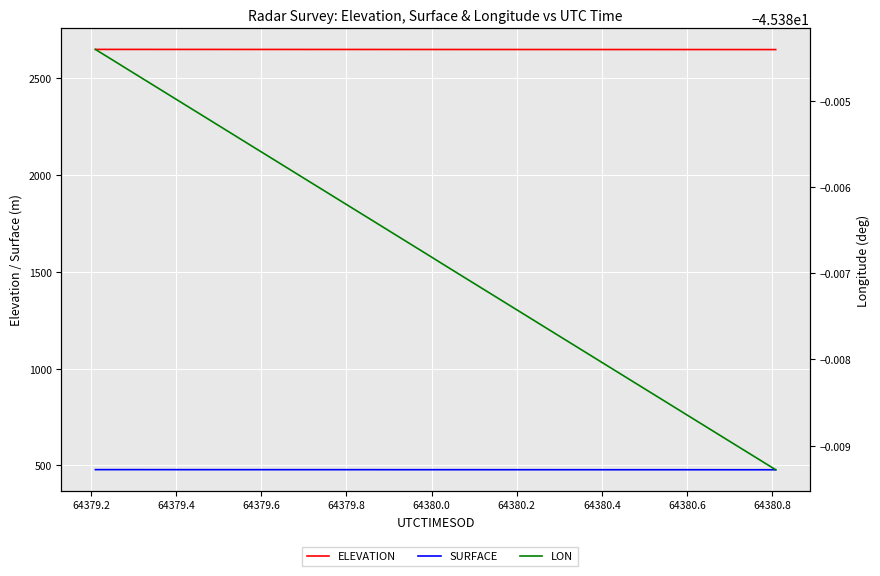

What is the value of the ELEVATION point at the 39th from the left?

2646.9